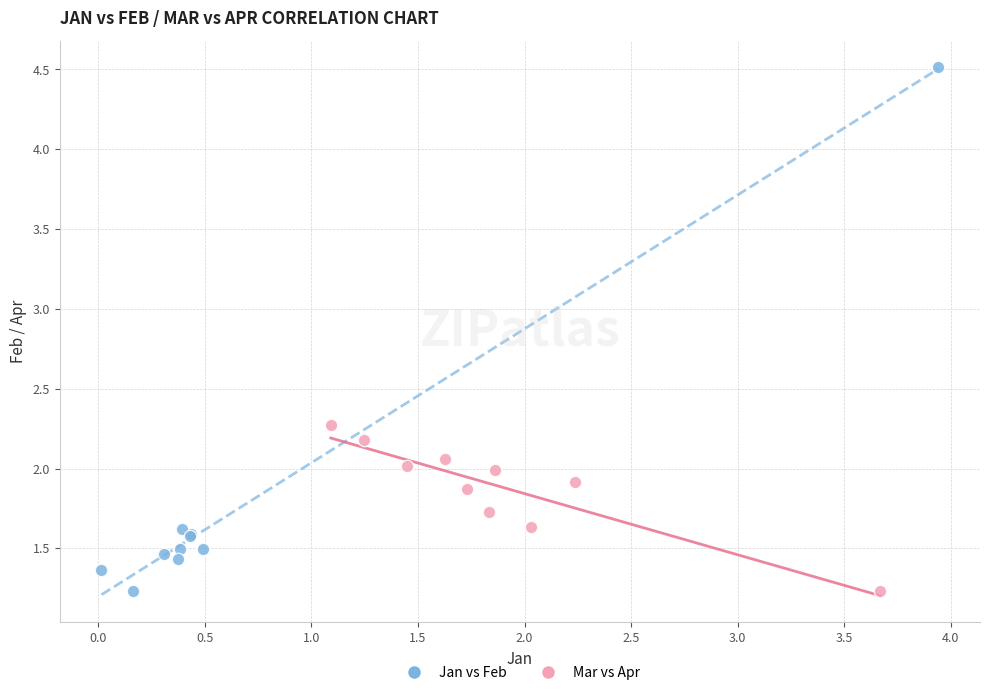

Which series reaches the maximum Y coordinate?

Jan vs Feb